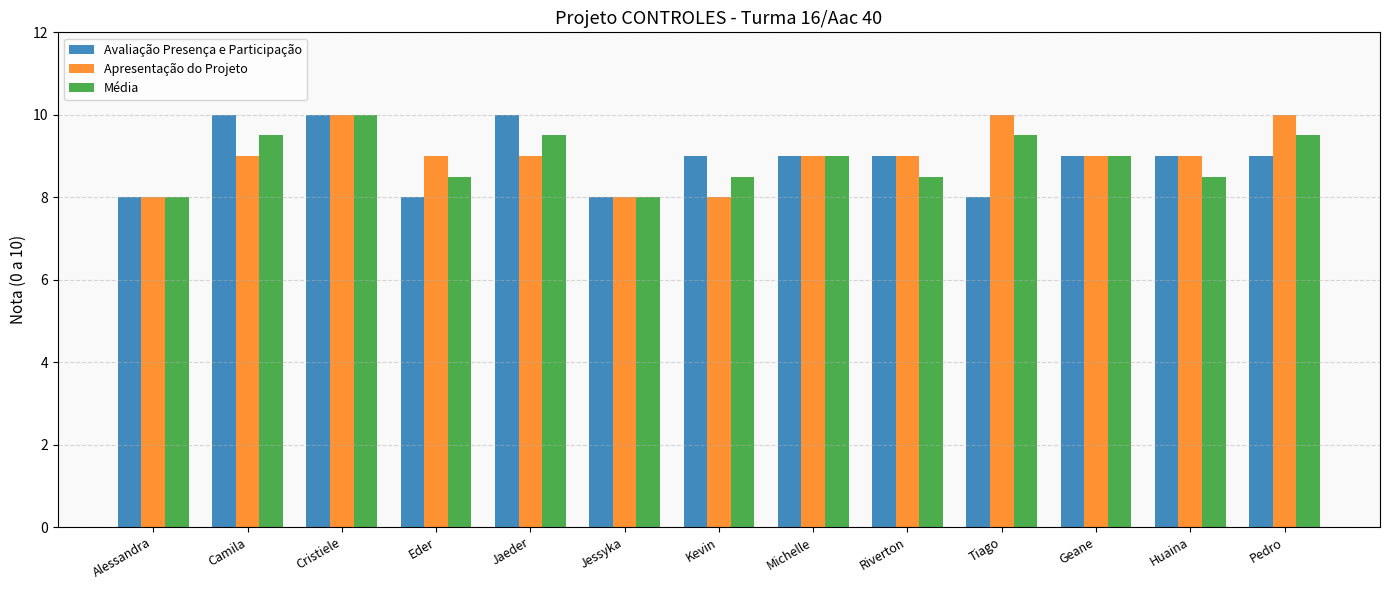

Reading left to right, transcribe all the data shown in this chart.

Avaliação Presença e Participação: Alessandra=8.0	Camila=10.0	Cristiele=10.0	Eder=8.0	Jaeder=10.0	Jessyka=8.0	Kevin=9.0	Michelle=9.0	Riverton=9.0	Tiago=8.0	Geane=9.0	Huaina=9.0	Pedro=9.0
Apresentação do Projeto: Alessandra=8.0	Camila=9.0	Cristiele=10.0	Eder=9.0	Jaeder=9.0	Jessyka=8.0	Kevin=8.0	Michelle=9.0	Riverton=9.0	Tiago=10.0	Geane=9.0	Huaina=9.0	Pedro=10.0
Média: Alessandra=8.0	Camila=9.5	Cristiele=10.0	Eder=8.5	Jaeder=9.5	Jessyka=8.0	Kevin=8.5	Michelle=9.0	Riverton=8.5	Tiago=9.5	Geane=9.0	Huaina=8.5	Pedro=9.5